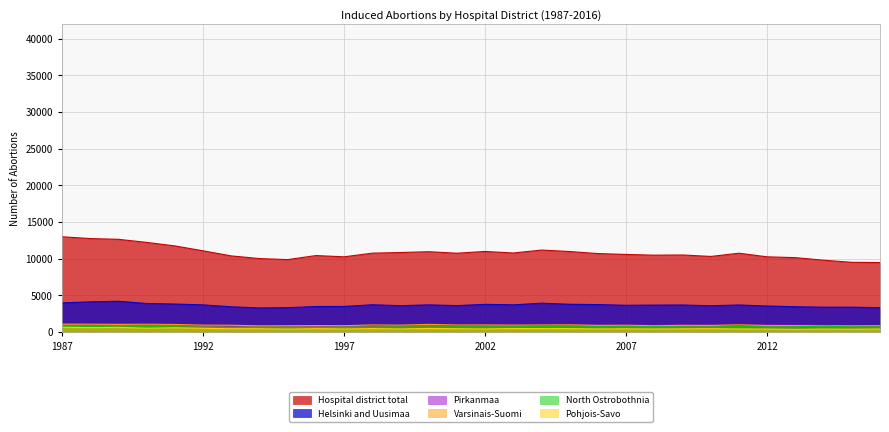

What is the sum of all Hospital district total values?

323933